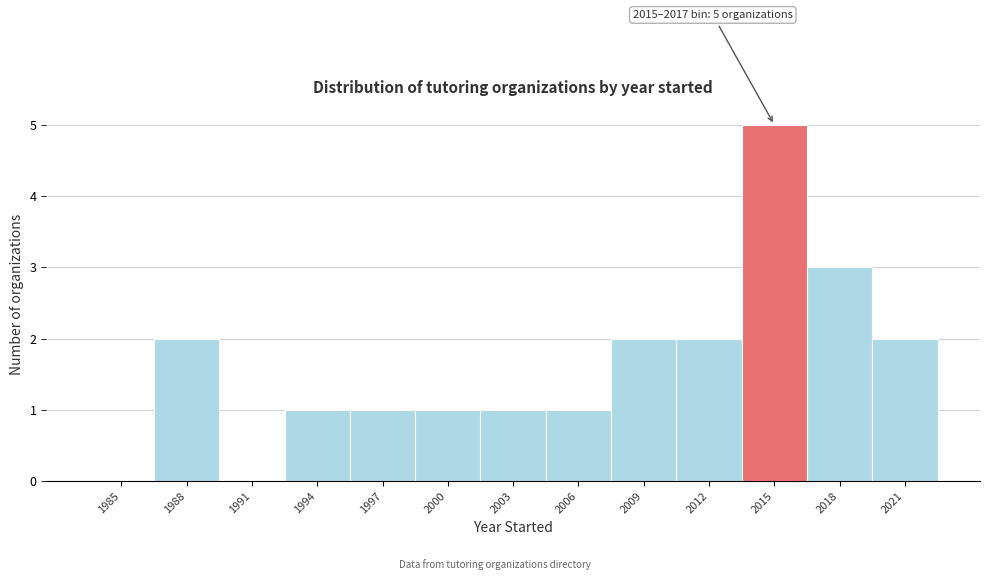

Reading left to right, what are all the values shown in this chart?

1985=0	1988=2	1991=0	1994=1	1997=1	2000=1	2003=1	2006=1	2009=2	2012=2	2015=5	2018=3	2021=2